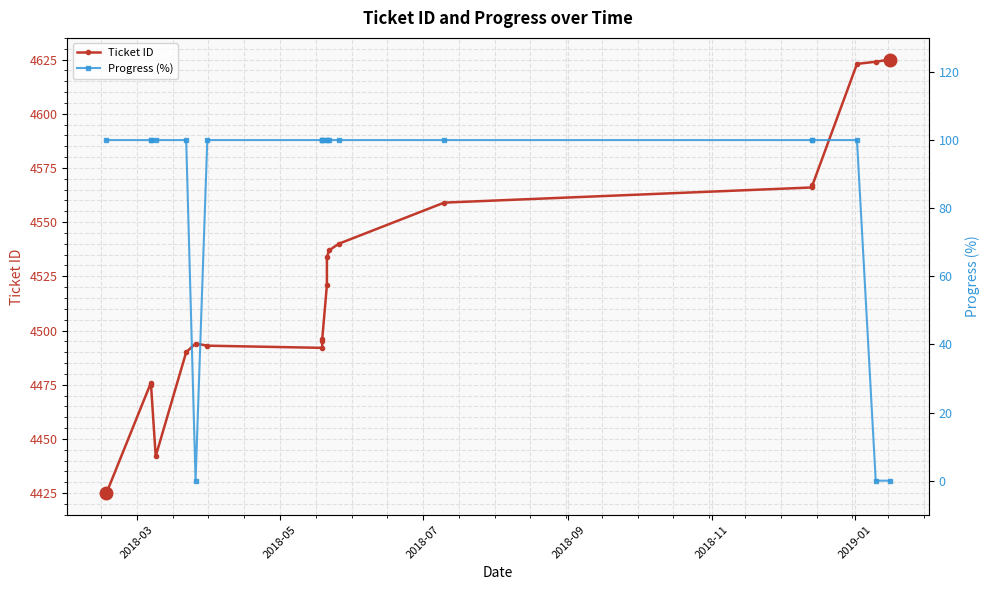

Which label corresponds to the smallest value in the chart?

2019-01